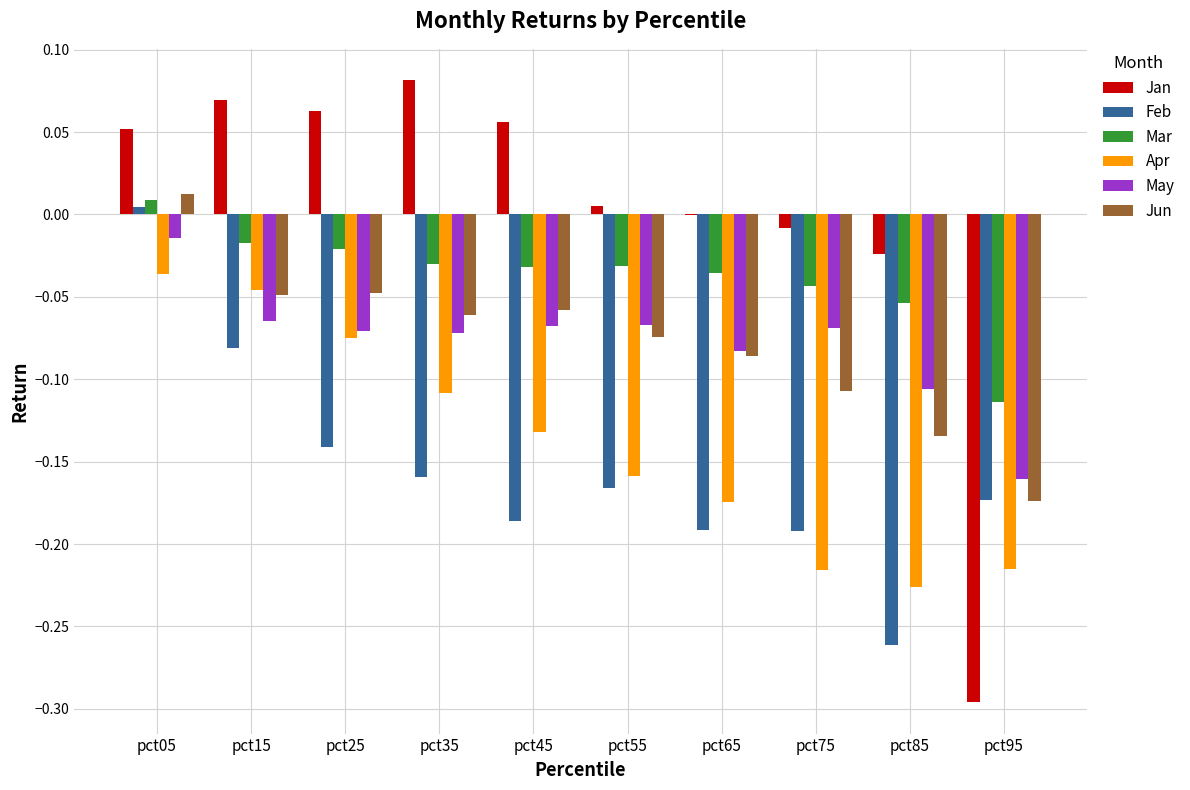

Is it true that Feb equals -0.0 at pct65?

False